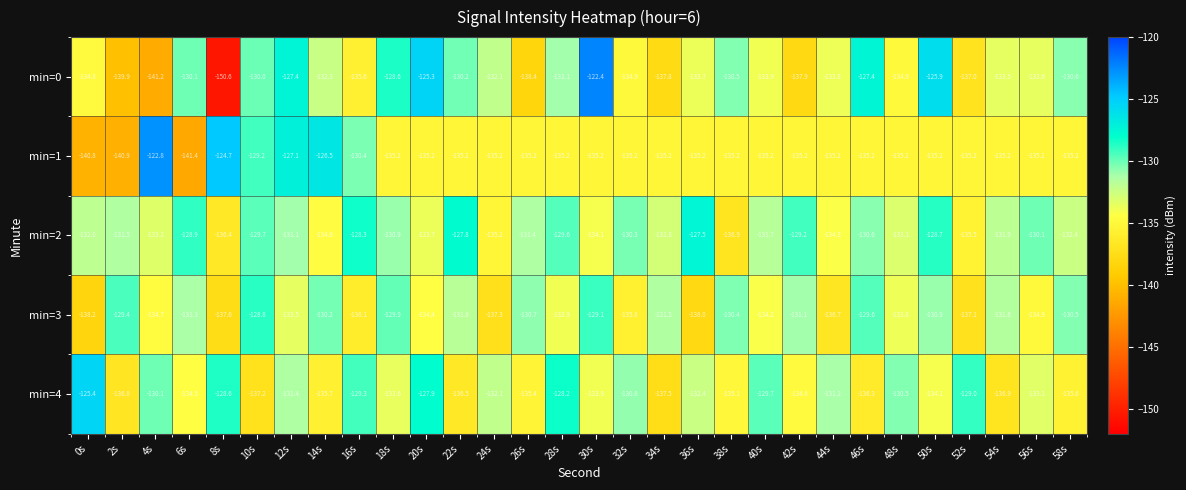

Where is min=3 nearest to the value -133?

12s